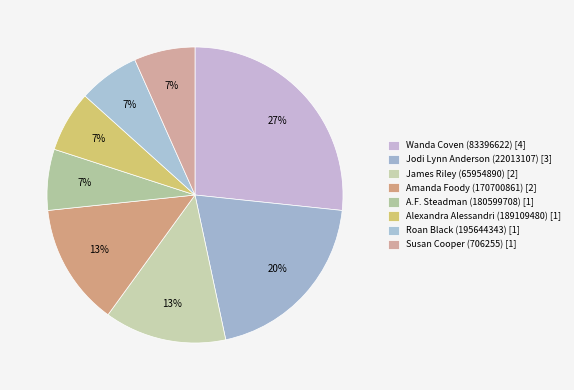

To the nearest percent, what is the difference between the James Riley (65954890) and Wanda Coven (83396622) slice percentages?

13%